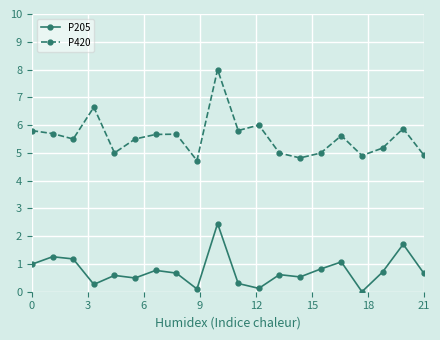

Which series has the largest range (max minus min)?

P420